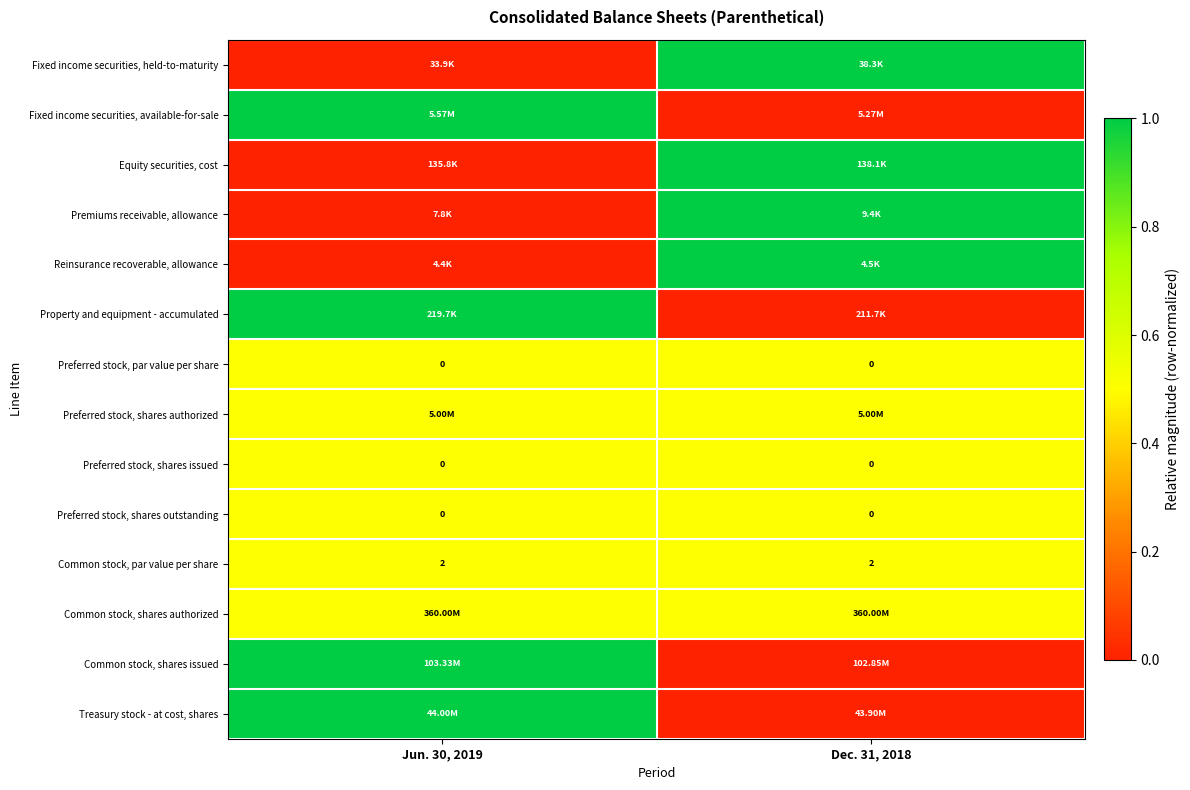

True or false: Equity securities, cost has a value of 1.0 at Dec. 31, 2018.

True